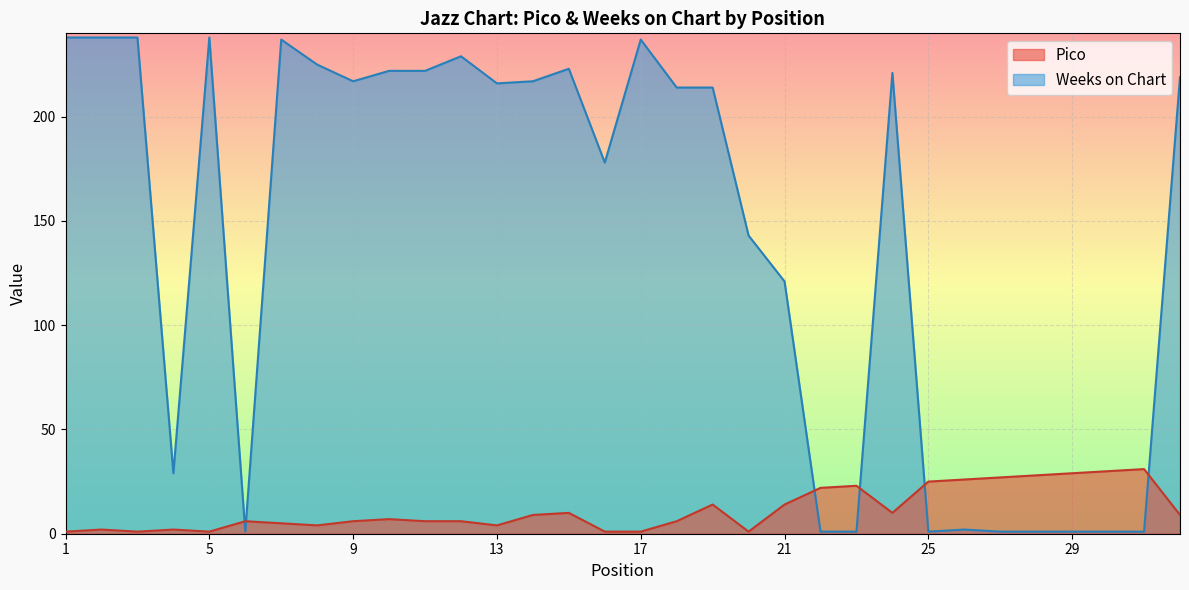

How many data points in Pico are less than 7?

16